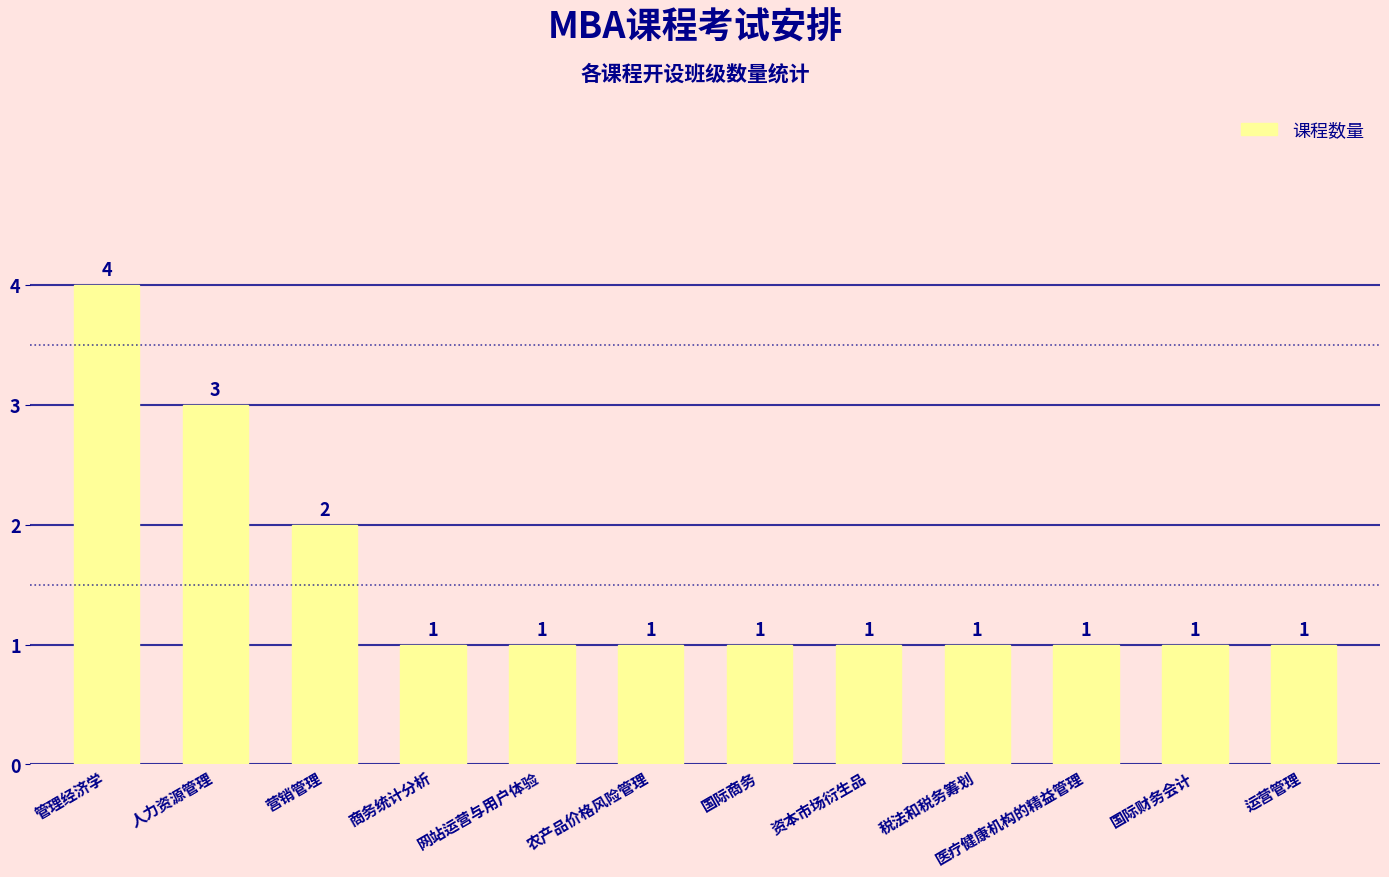

The chart shows a value of 1 at 网站运营与用户体验. True or false?

True